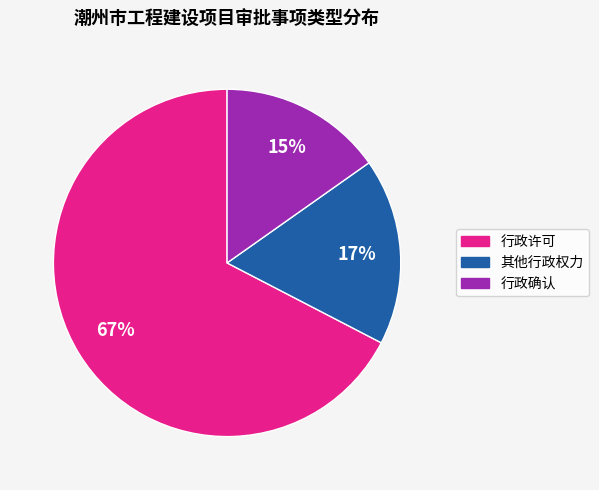

Approximately how many times larger is the value at 其他行政权力 compared to 行政许可?

0.3